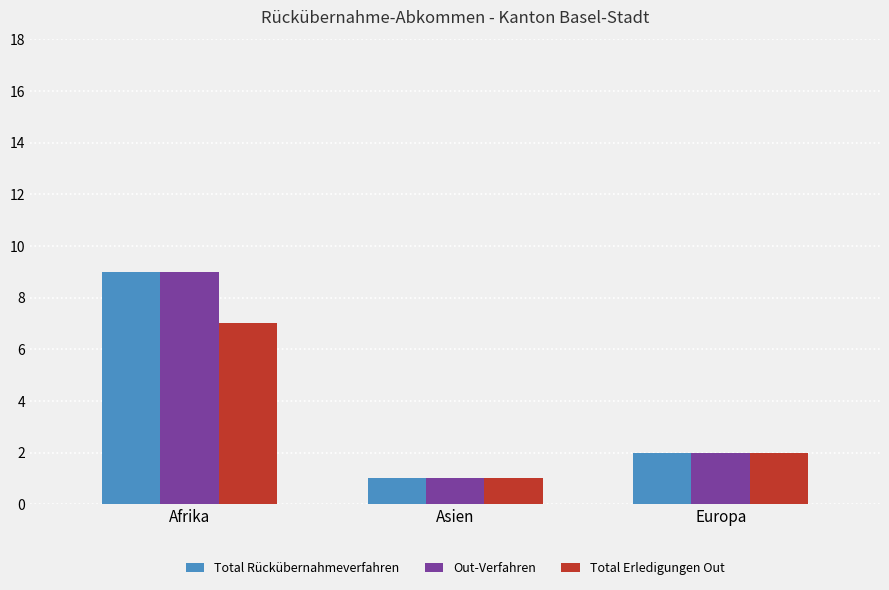

At how many categories does at least one series exceed 4?

1